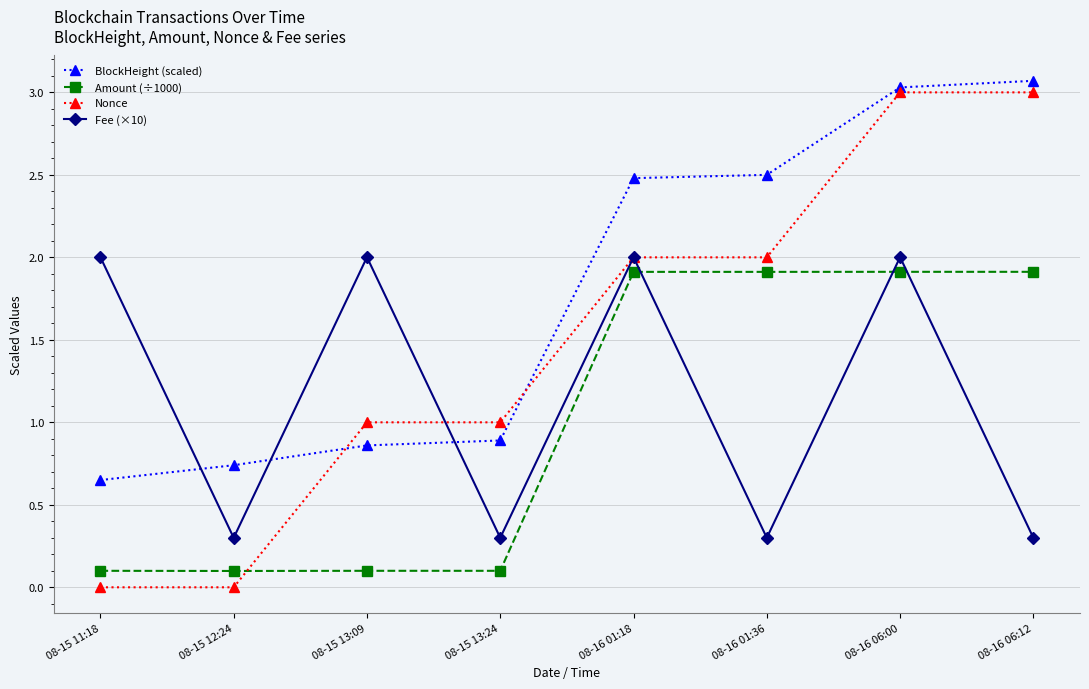

What position from the left is 08-15 13:24?

4